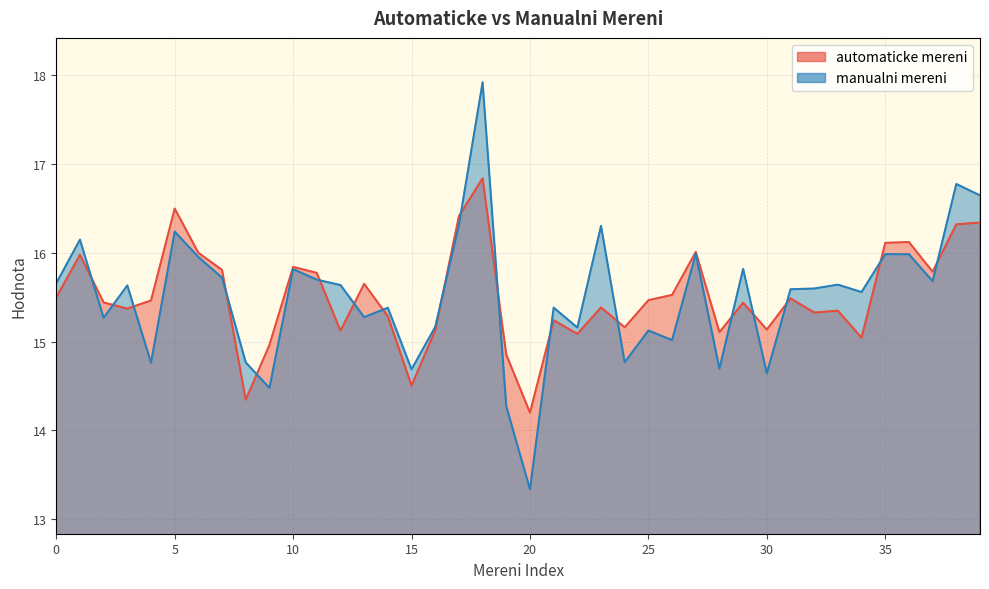

How many intersections are there between manualni mereni and automaticke mereni?

18